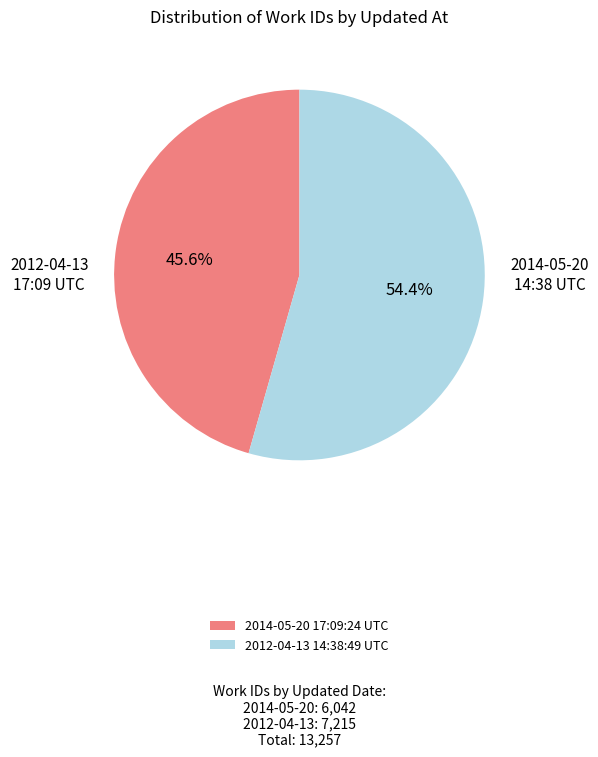

To the nearest percent, what is the difference between the largest and smallest slice percentages?

9%